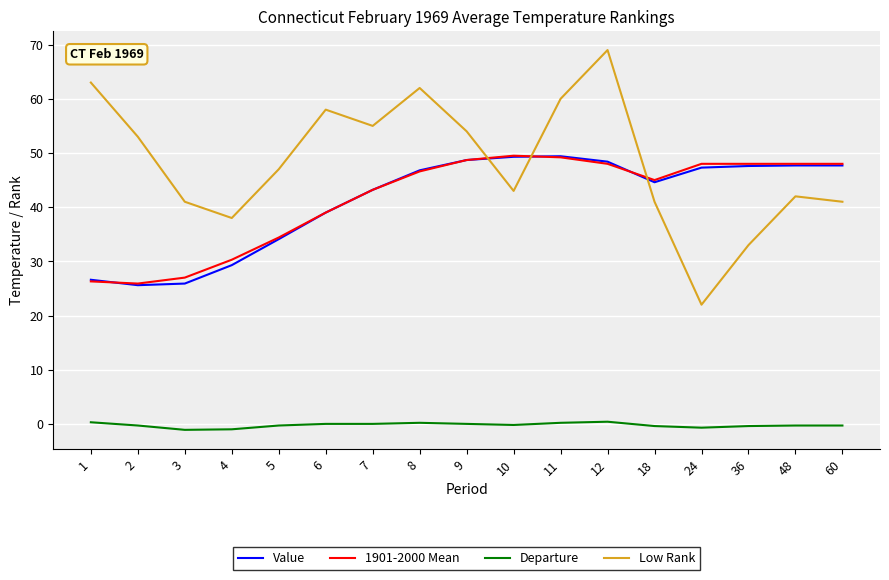

What is the minimum value for Departure?

-1.1